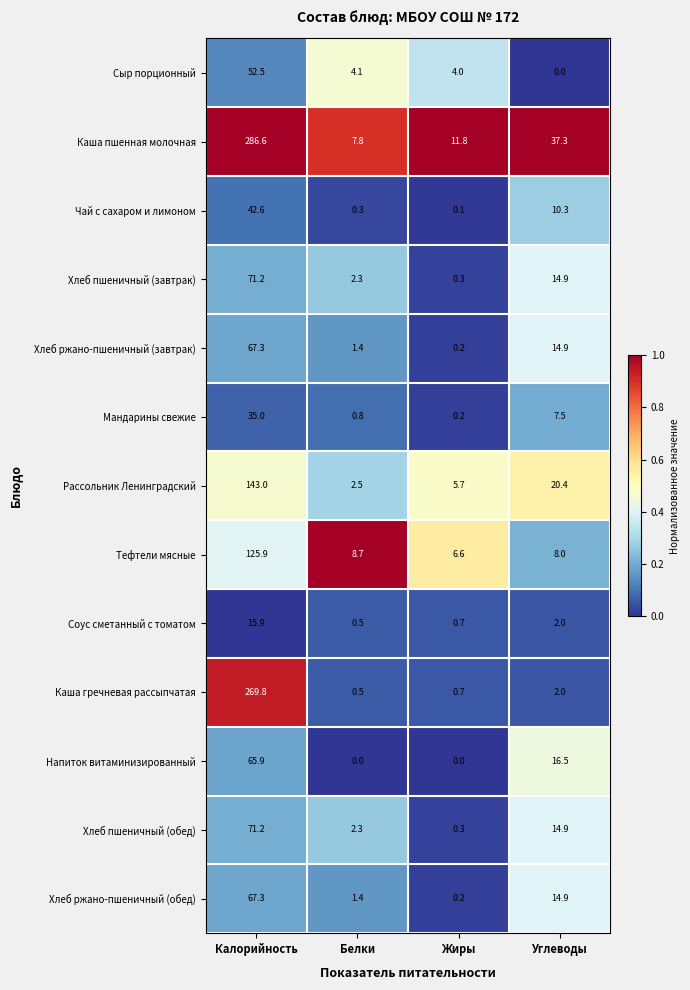

Where does the Каша пшенная молочная series first go above 37?

Калорийность